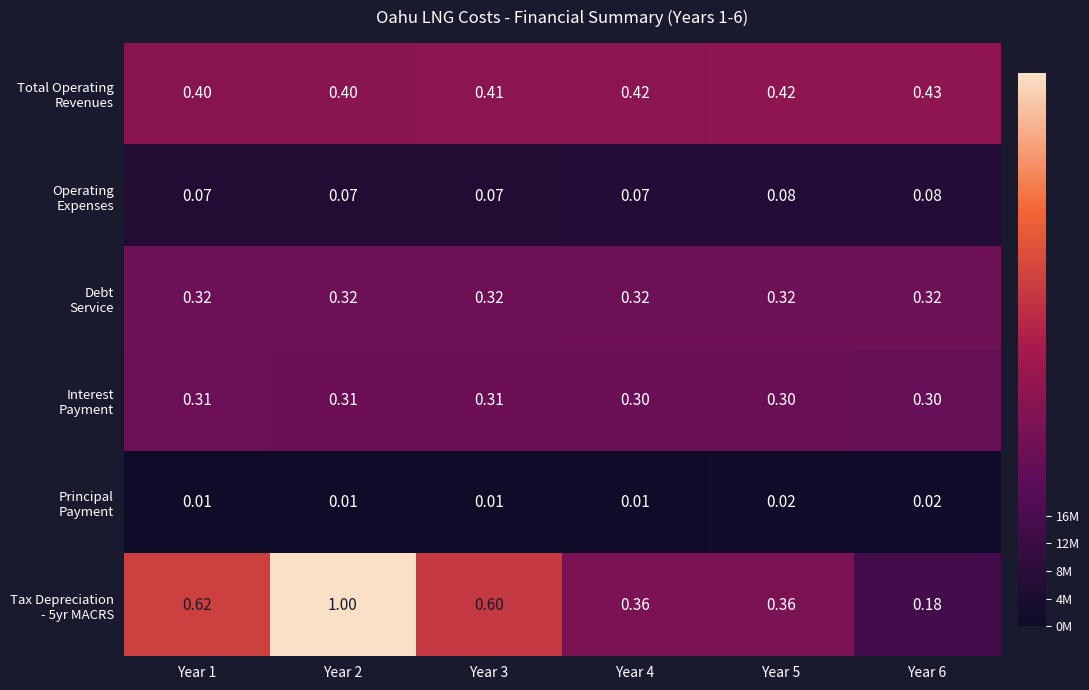

Count the number of data series in this chart.

6